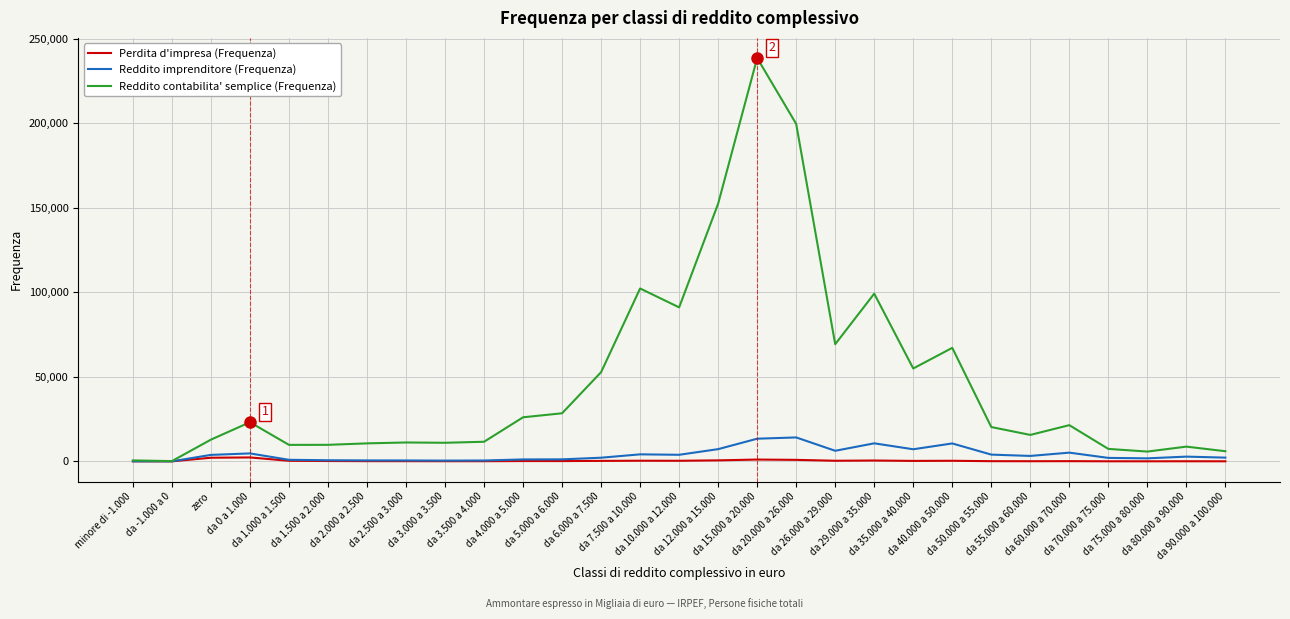

Which series has the widest spread of values?

Reddito contabilita' semplice (Frequenza)